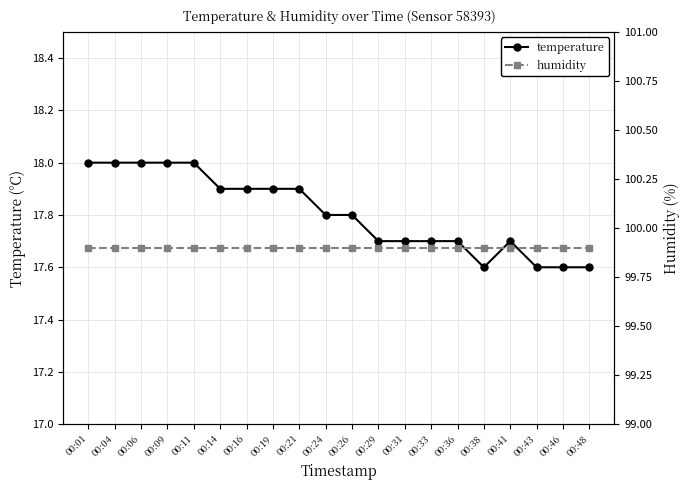

How many temperature values are between 17 and 18?

20